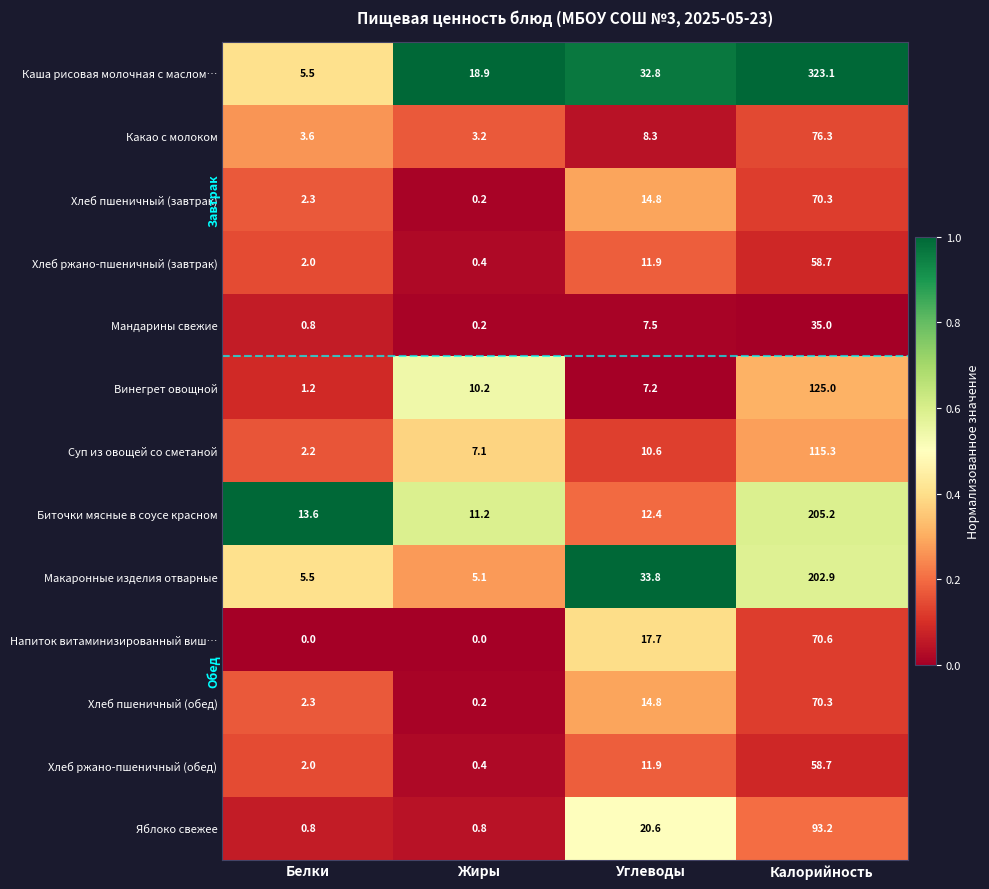

The Макаронные изделия отварные series shows 202.9 at Калорийность. True or false?

True